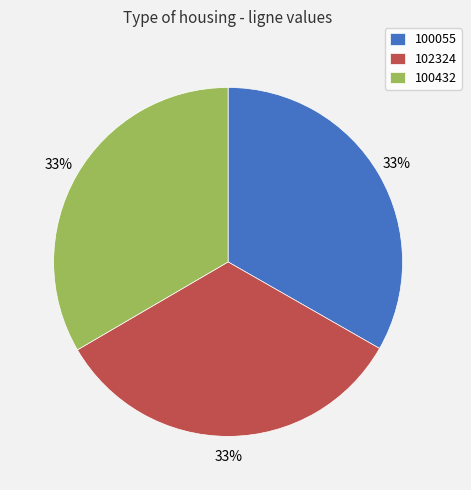

How many slices are in this pie chart?

3